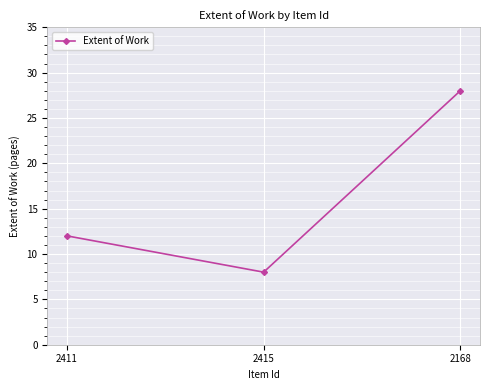

Which label corresponds to the smallest value in the chart?

2415